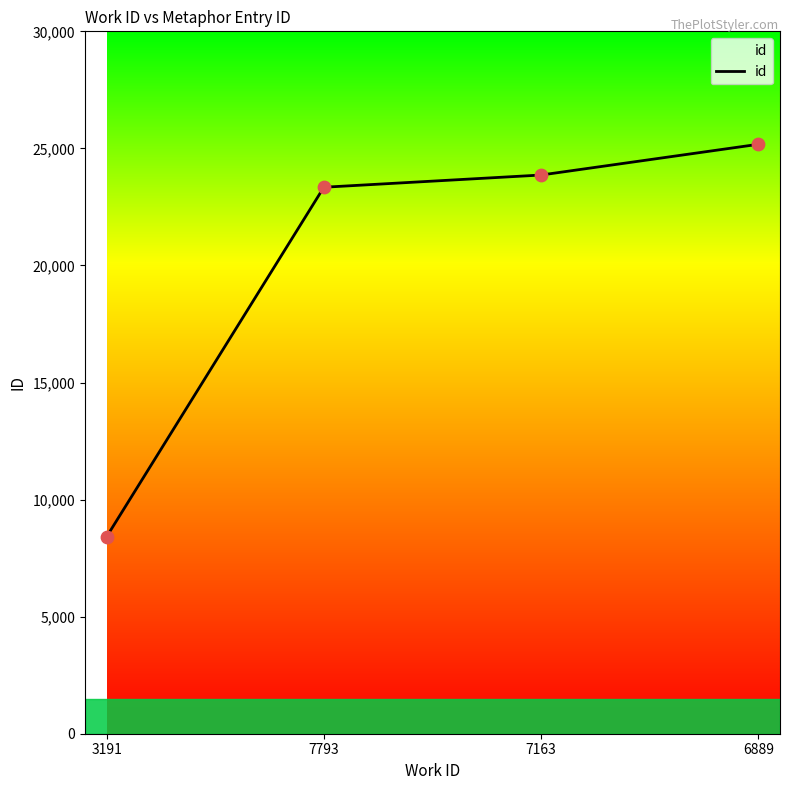

What is the change in value from 3191 to 7793?

+14927